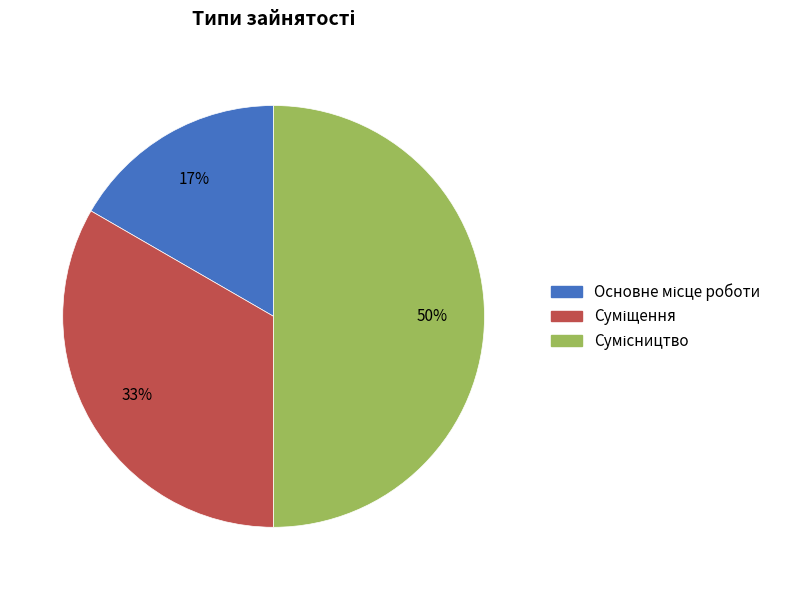

How many slices are in this pie chart?

3